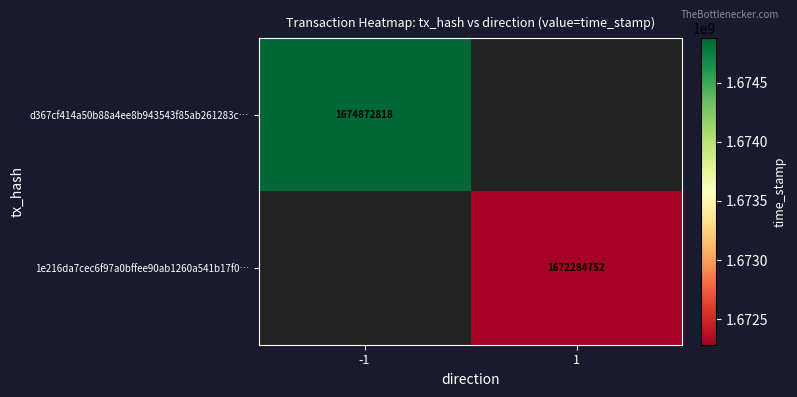

Is the value of d367cf414a50b88a4ee8b943543f85ab261283c… at -1 greater than the value of 1e216da7cec6f97a0bffee90ab1260a541b17f0… at 1?

Yes